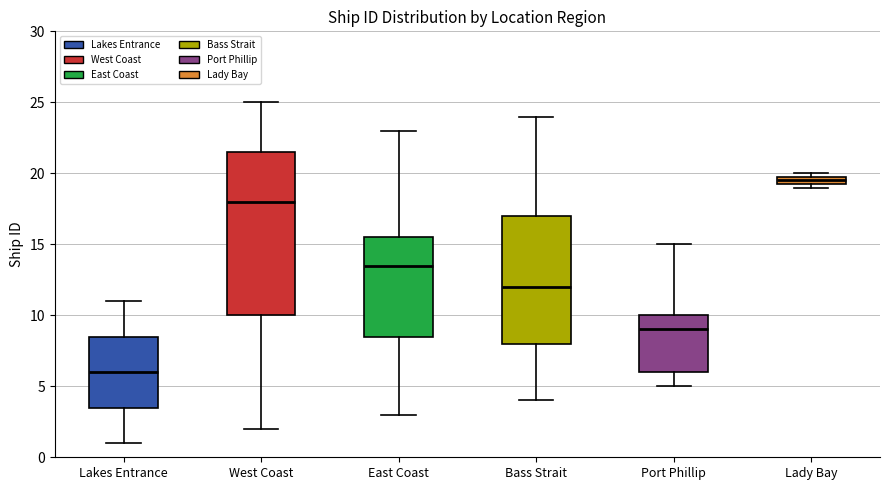

Which box is the tallest, from its lower edge to its upper edge?

West Coast